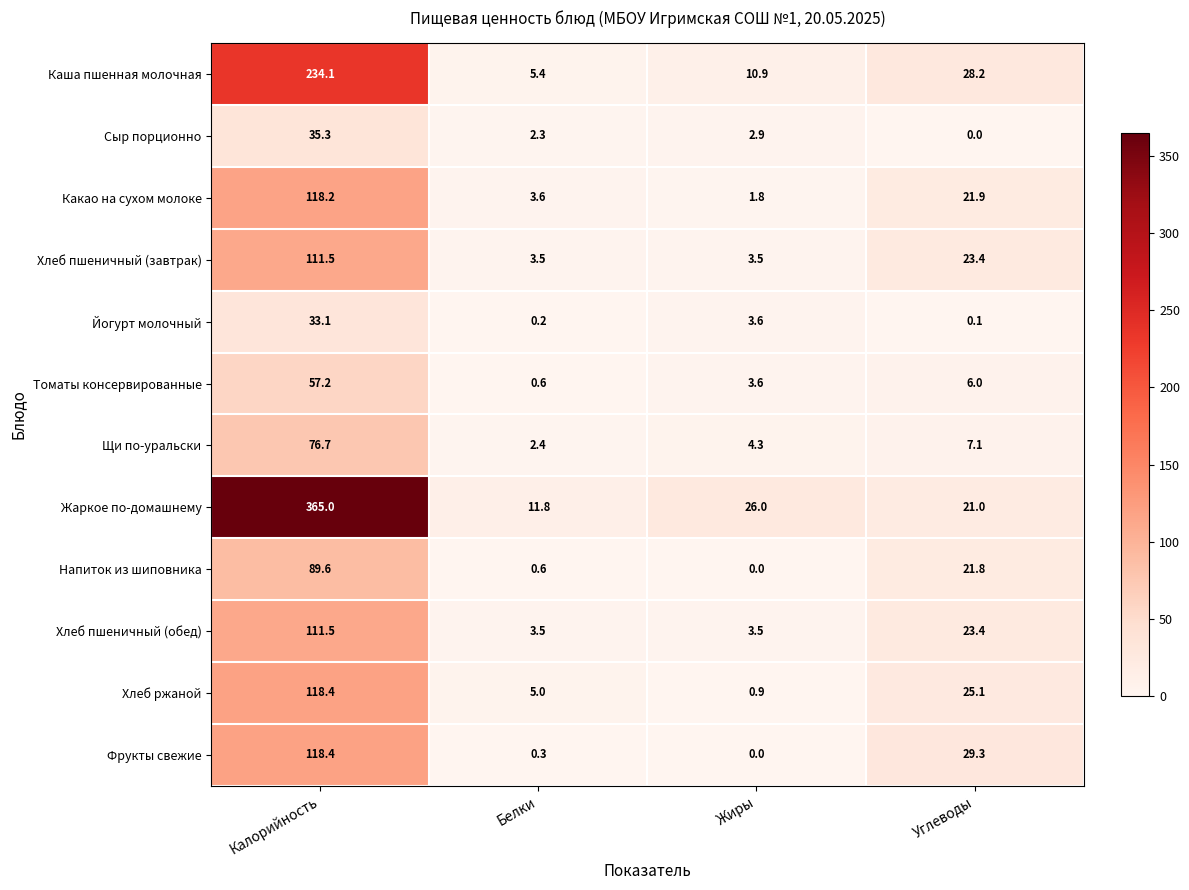

The value of Йогурт молочный at Белки is 0.2. True or false?

True